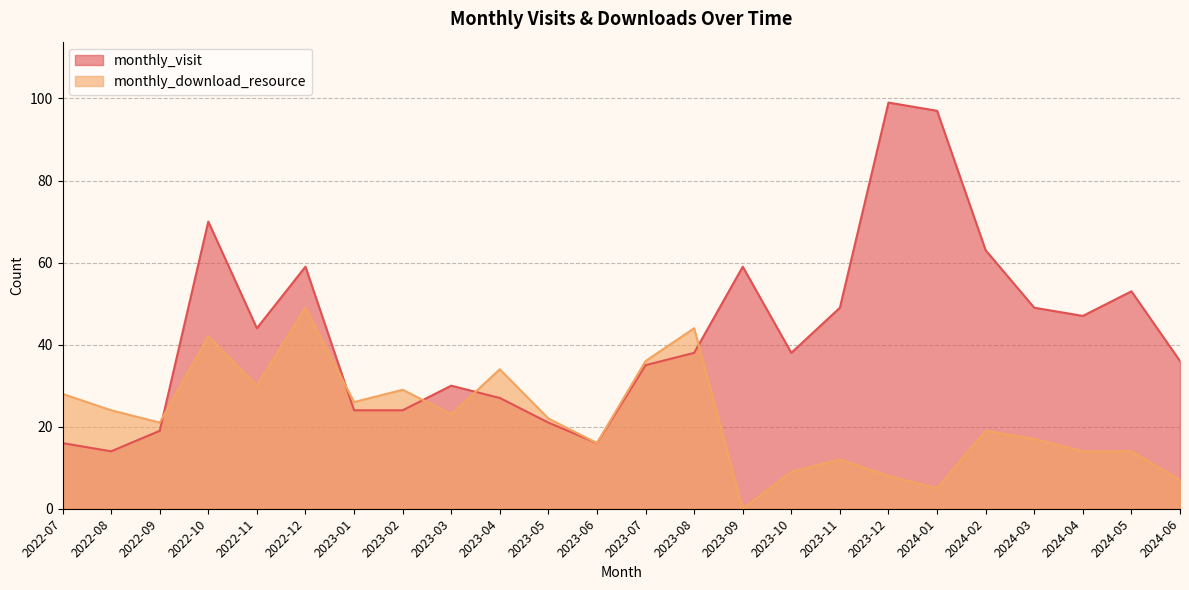

Reading right to left, what are all the values shown in this chart?

monthly_visit: 2024-06=36	2024-05=53	2024-04=47	2024-03=49	2024-02=63	2024-01=97	2023-12=99	2023-11=49	2023-10=38	2023-09=59	2023-08=38	2023-07=35	2023-06=16	2023-05=21	2023-04=27	2023-03=30	2023-02=24	2023-01=24	2022-12=59	2022-11=44	2022-10=70	2022-09=19	2022-08=14	2022-07=16
monthly_download_resource: 2024-06=7	2024-05=14	2024-04=14	2024-03=17	2024-02=19	2024-01=5	2023-12=8	2023-11=12	2023-10=9	2023-09=0	2023-08=44	2023-07=36	2023-06=16	2023-05=22	2023-04=34	2023-03=23	2023-02=29	2023-01=26	2022-12=49	2022-11=30	2022-10=42	2022-09=21	2022-08=24	2022-07=28